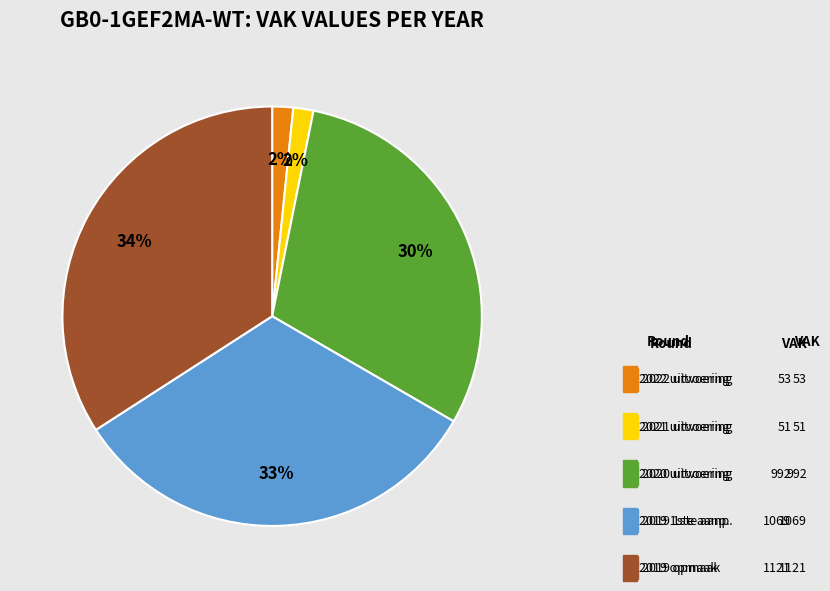

Is there a majority slice in this chart?

No